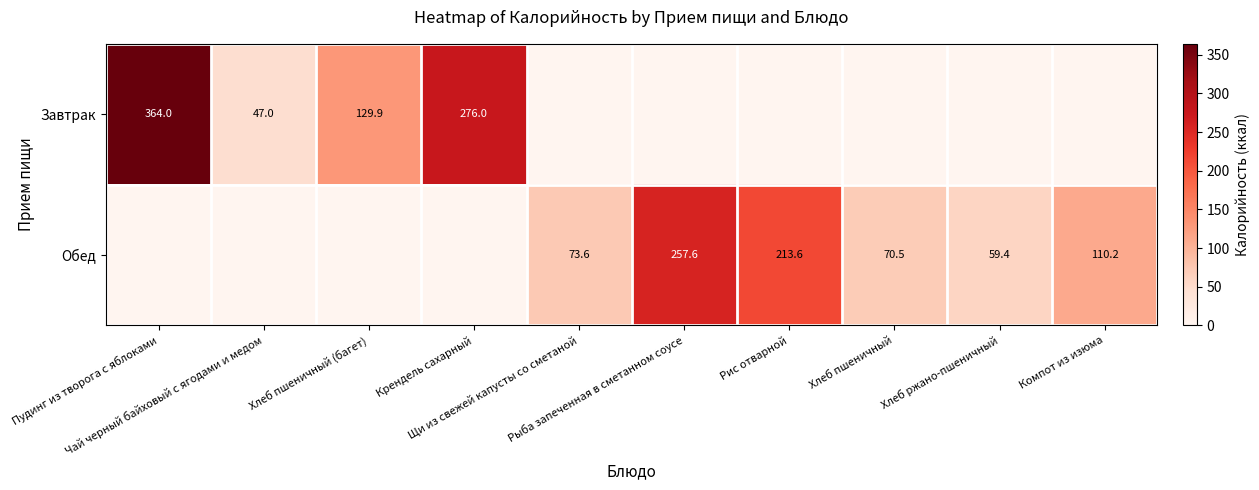

The Завтрак series shows 0.0 at Рыба запеченная в сметанном соусе. True or false?

True